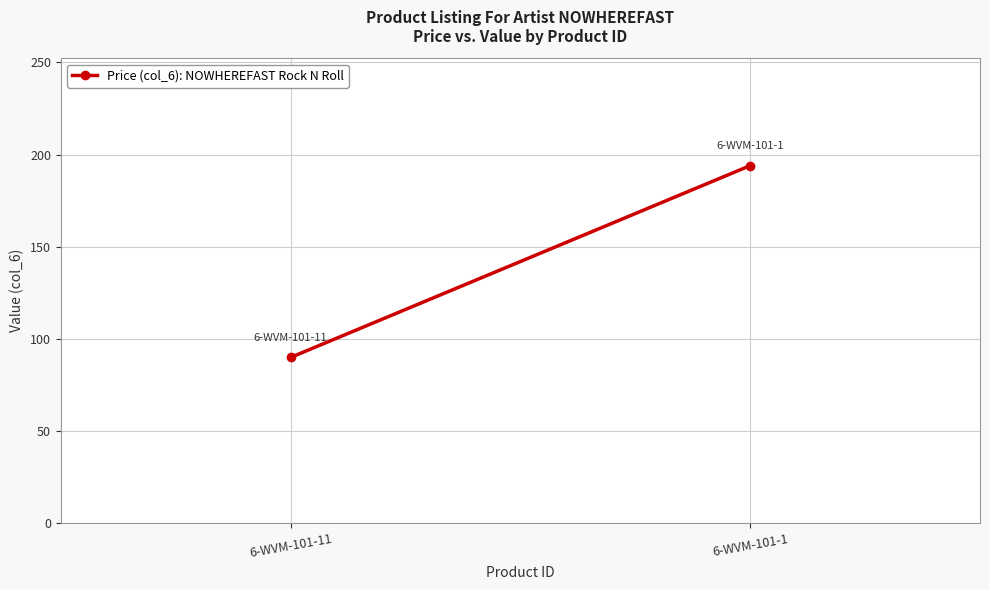

What is the ratio of the value at 6-WVM-101-1 to the value at 6-WVM-101-11?

2.2